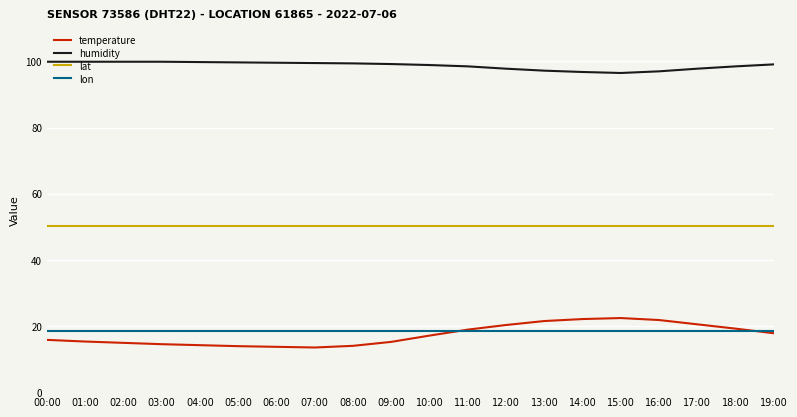

Is it true that lon equals 10.7 at 07:00?

False